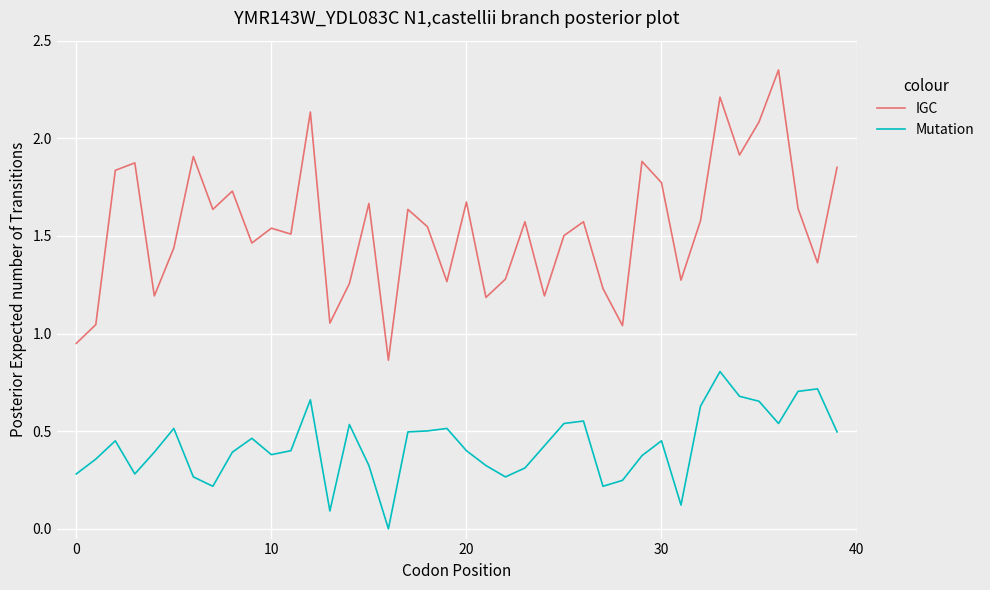

Rank the series by their maximum value, from lowest to highest.

Mutation, IGC